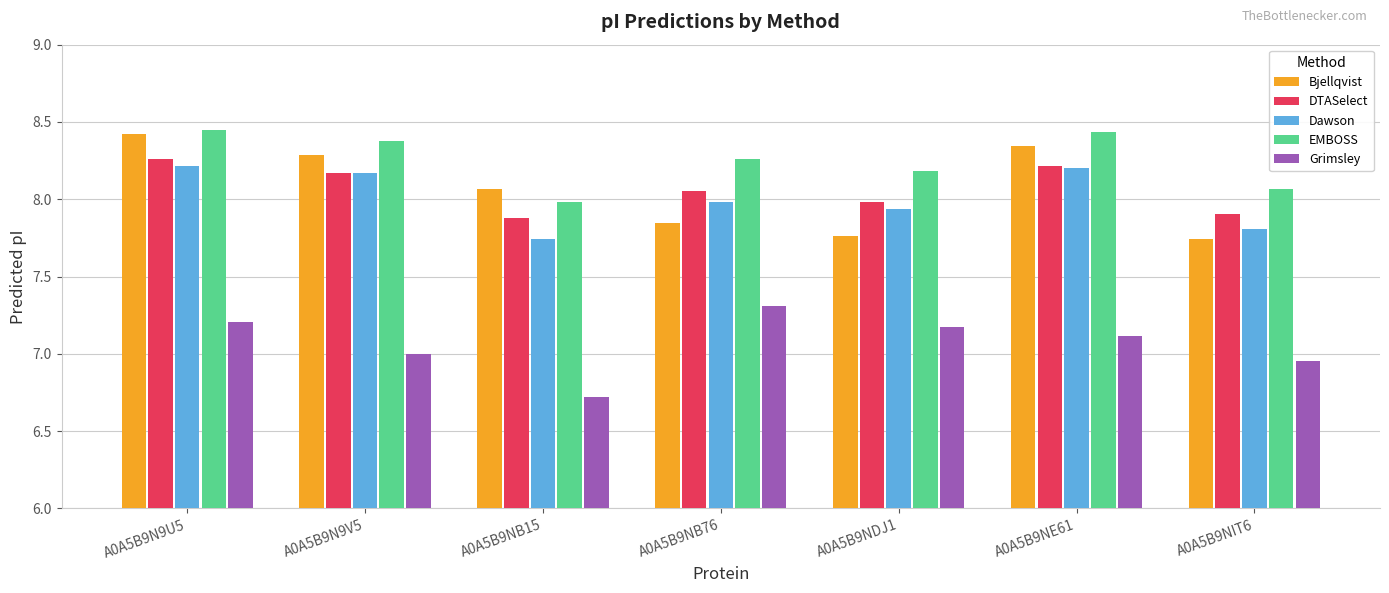

What is the sum of the Bjellqvist values at A0A5B9NB76 and A0A5B9NB15?

15.9